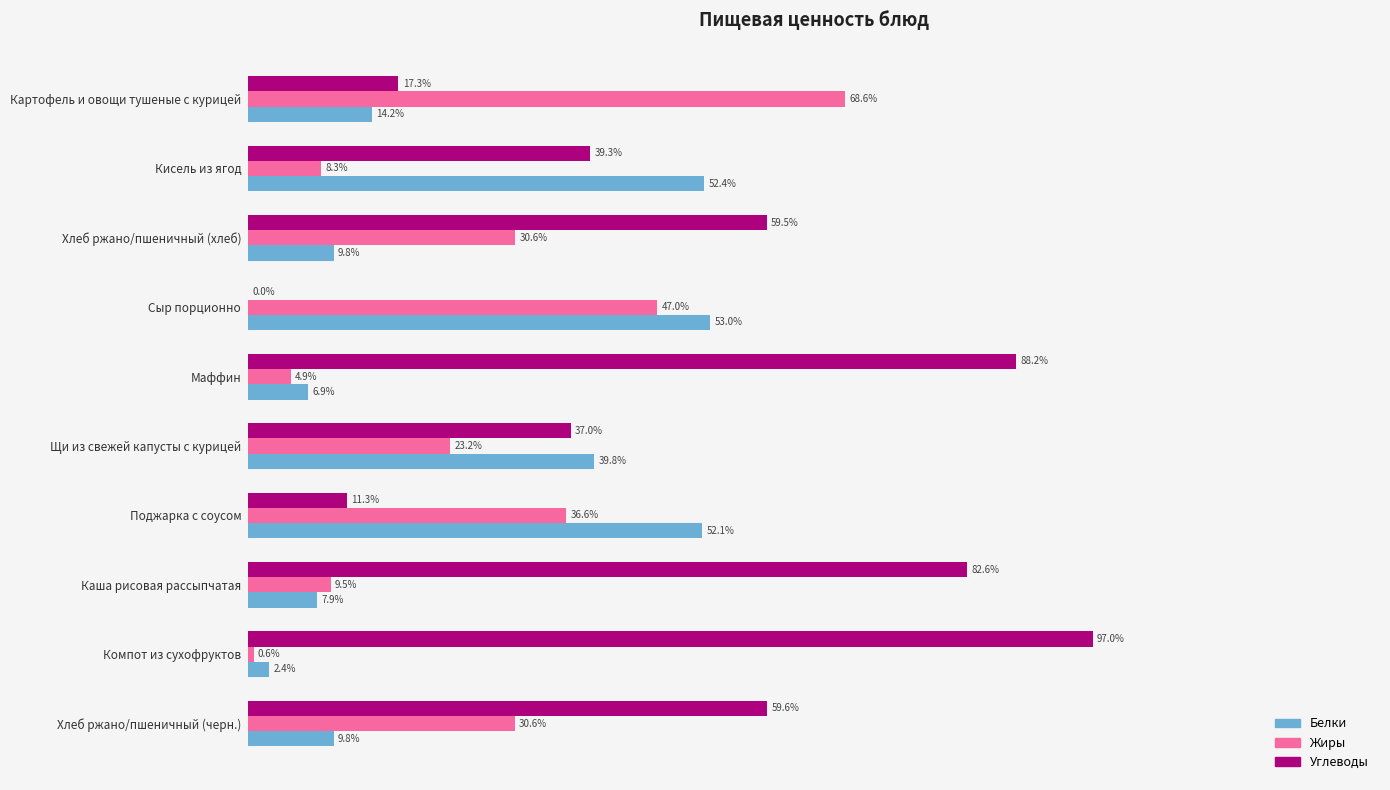

Which series changed the most between Картофель и овощи тушеные с курицей and Маффин?

Углеводы